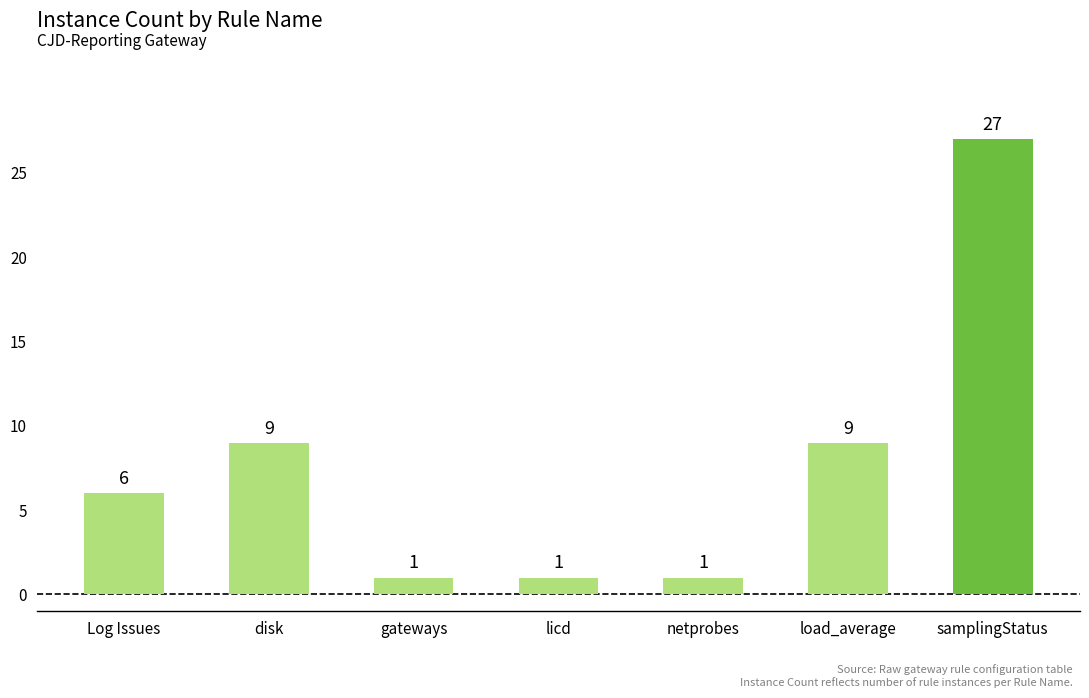

Count the number of data series in this chart.

1